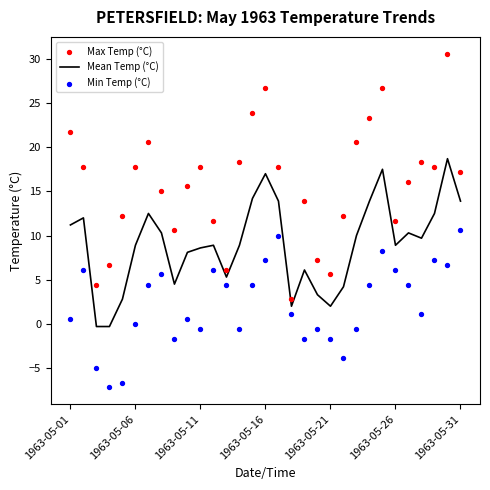

Which series has the largest total across all categories?

Max Temp (°C)